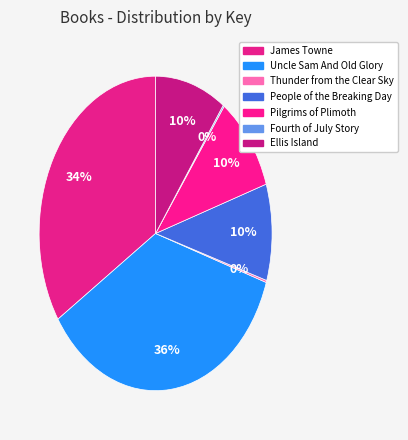

What is the change in value from People of the Breaking Day to Ellis Island?

-2368